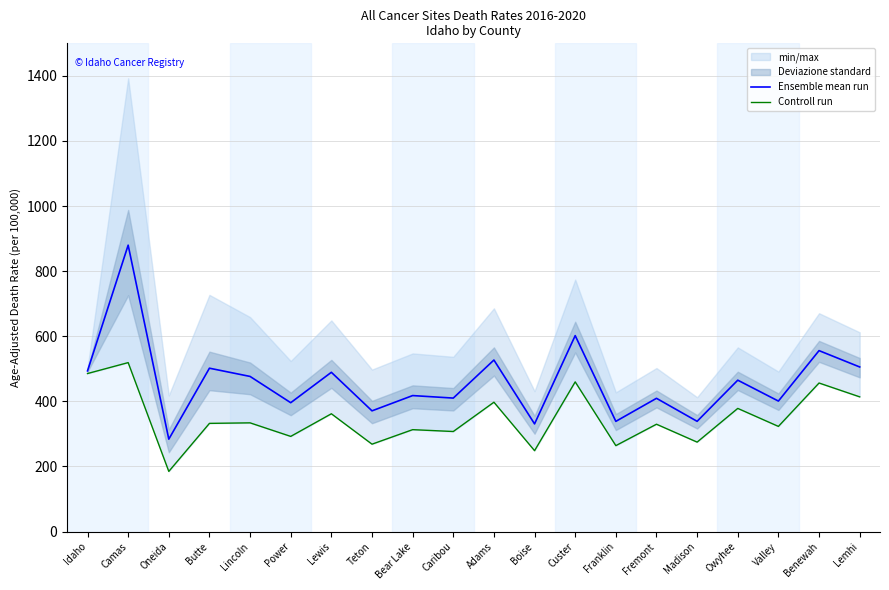

Reading left to right, what are all the values shown in this chart?

Ensemble mean run: Idaho=493.7	Camas=879.9	Oneida=283.9	Butte=501.9	Lincoln=476.6	Power=395.9	Lewis=489.3	Teton=370.9	Bear Lake=417.8	Caribou=410.1	Adams=527.0	Boise=330.8	Custer=602.0	Franklin=338.6	Fremont=409.4	Madison=338.7	Owyhee=465.1	Valley=400.9	Benewah=555.9	Lemhi=505.7
Controll run: Idaho=485.5	Camas=519.1	Oneida=184.8	Butte=332.4	Lincoln=334.0	Power=292.4	Lewis=361.9	Teton=268.5	Bear Lake=313.1	Caribou=307.4	Adams=397.4	Boise=248.5	Custer=459.9	Franklin=264.0	Fremont=329.8	Madison=274.8	Owyhee=378.4	Valley=323.1	Benewah=456.4	Lemhi=413.9